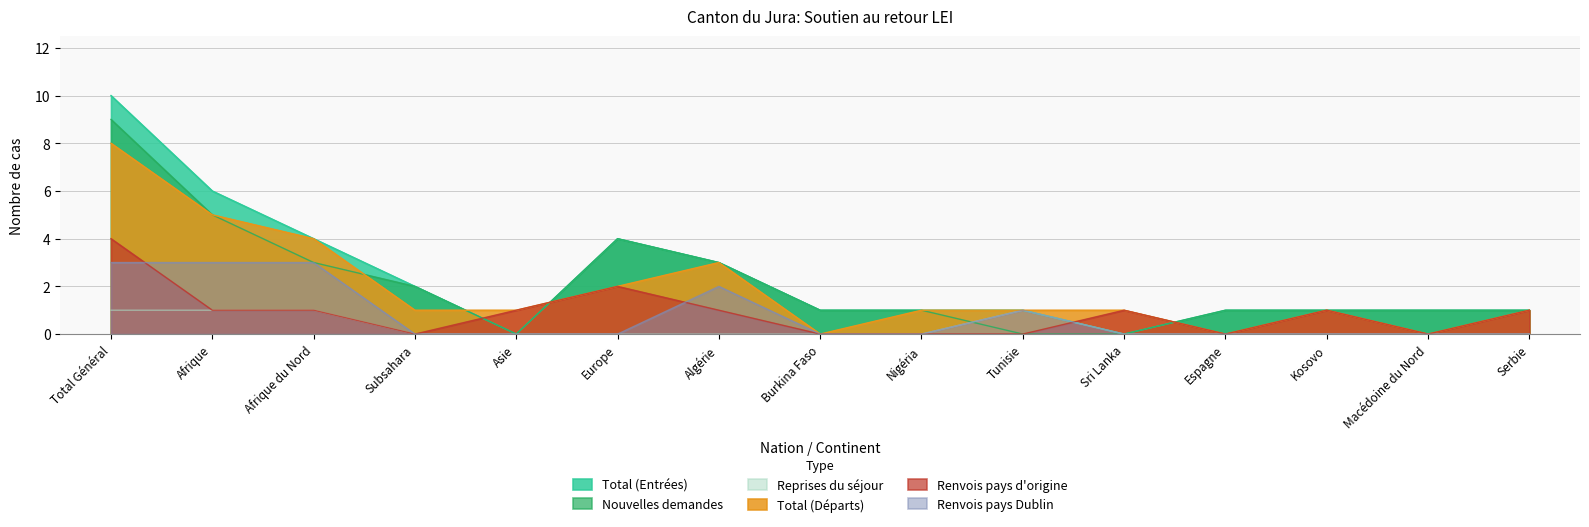

True or false: Renvois pays Dublin has more than 2 points higher than both neighbors.

False